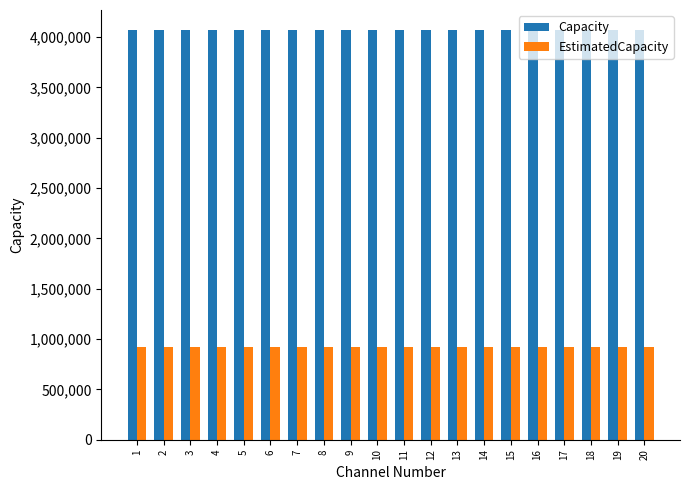

What is the difference between the highest and lowest values at 18?

3142550